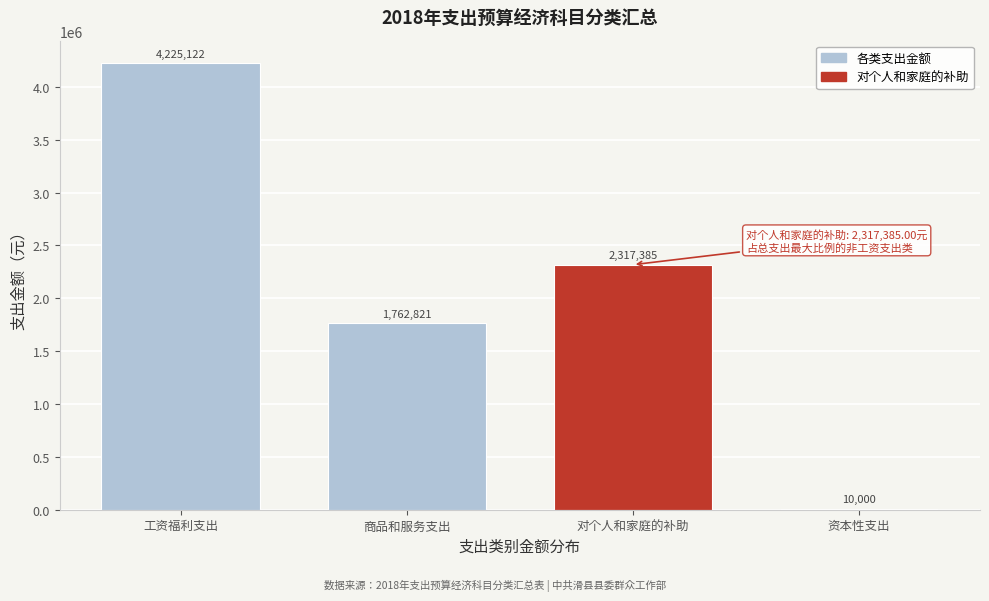

The chart shows a value of 1762821.5 at 商品和服务支出. True or false?

True